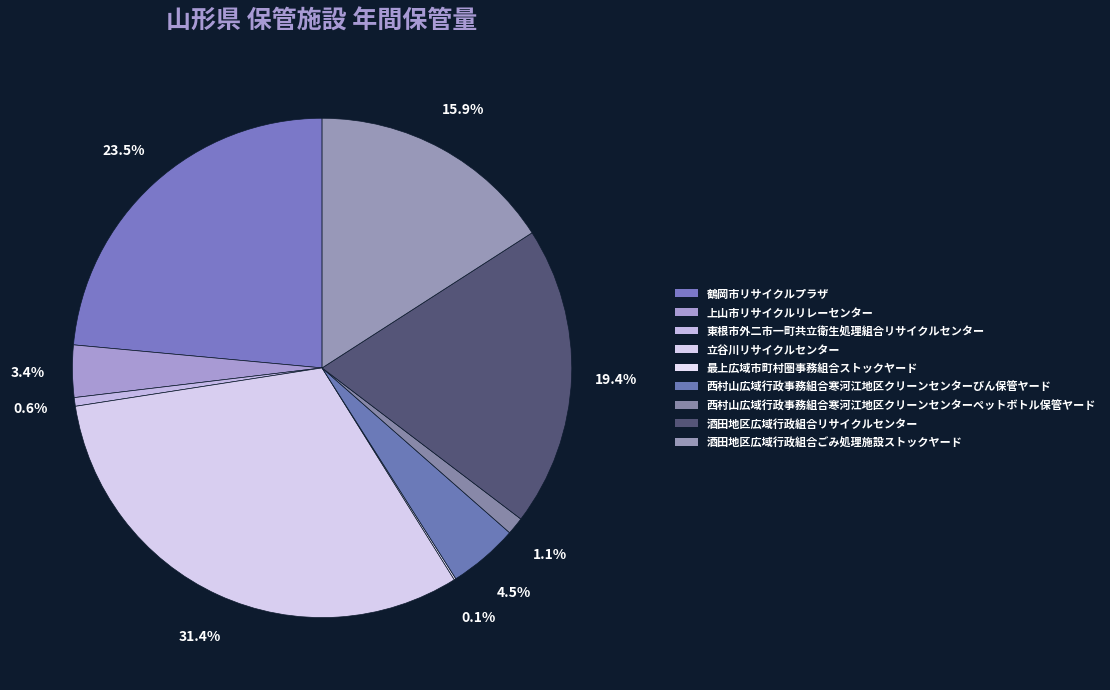

Is it true that 西村山広域行政事務組合寒河江地区クリーンセンターびん保管ヤード is 5% of the pie?

True